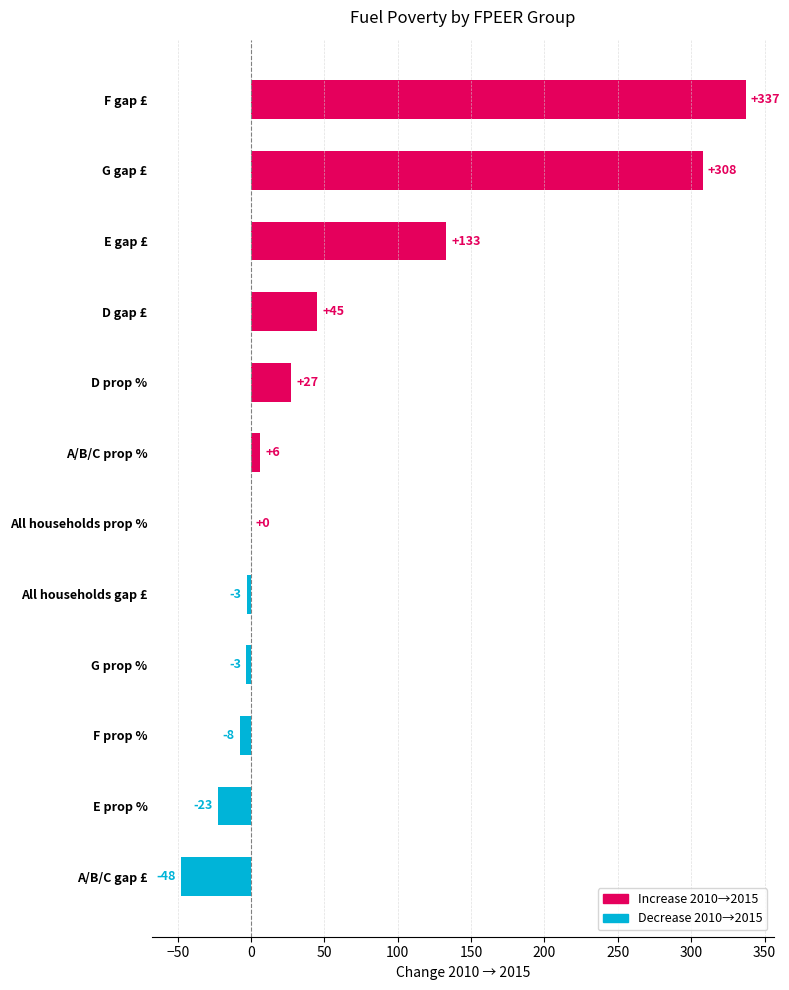

Where is the data nearest to the value 144?

E gap £